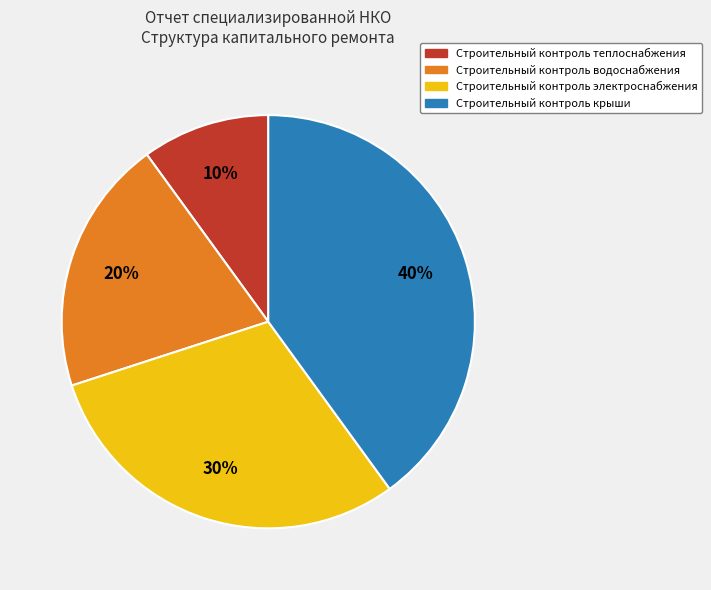

The Строительный контроль теплоснабжения slice represents 23% of the pie. True or false?

False